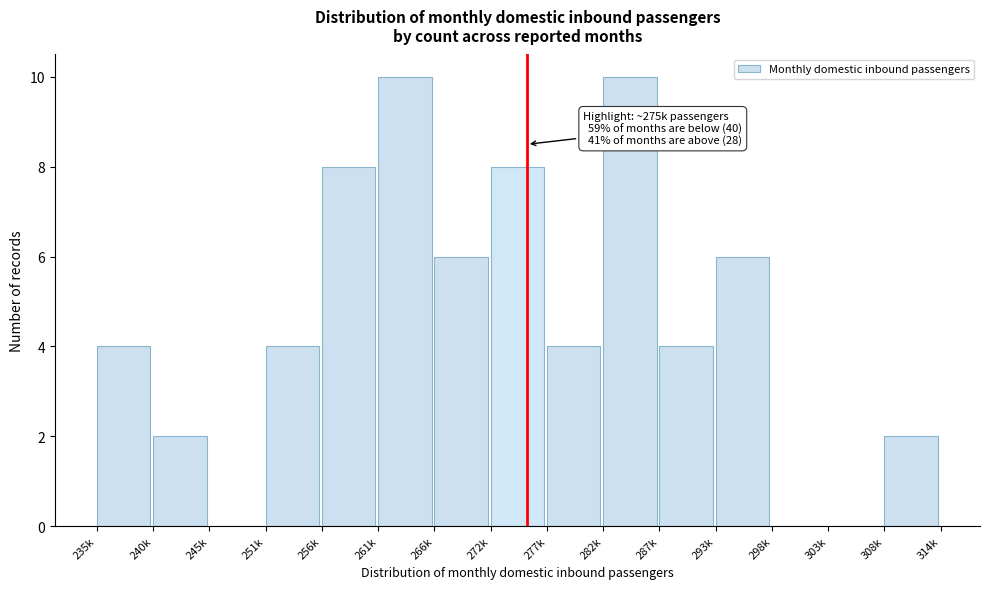

Reading left to right, transcribe all the data shown in this chart.

235k=4	240k=2	245k=0	251k=4	256k=8	261k=10	266k=6	272k=8	277k=4	282k=10	287k=4	293k=6	298k=0	303k=0	308k=2